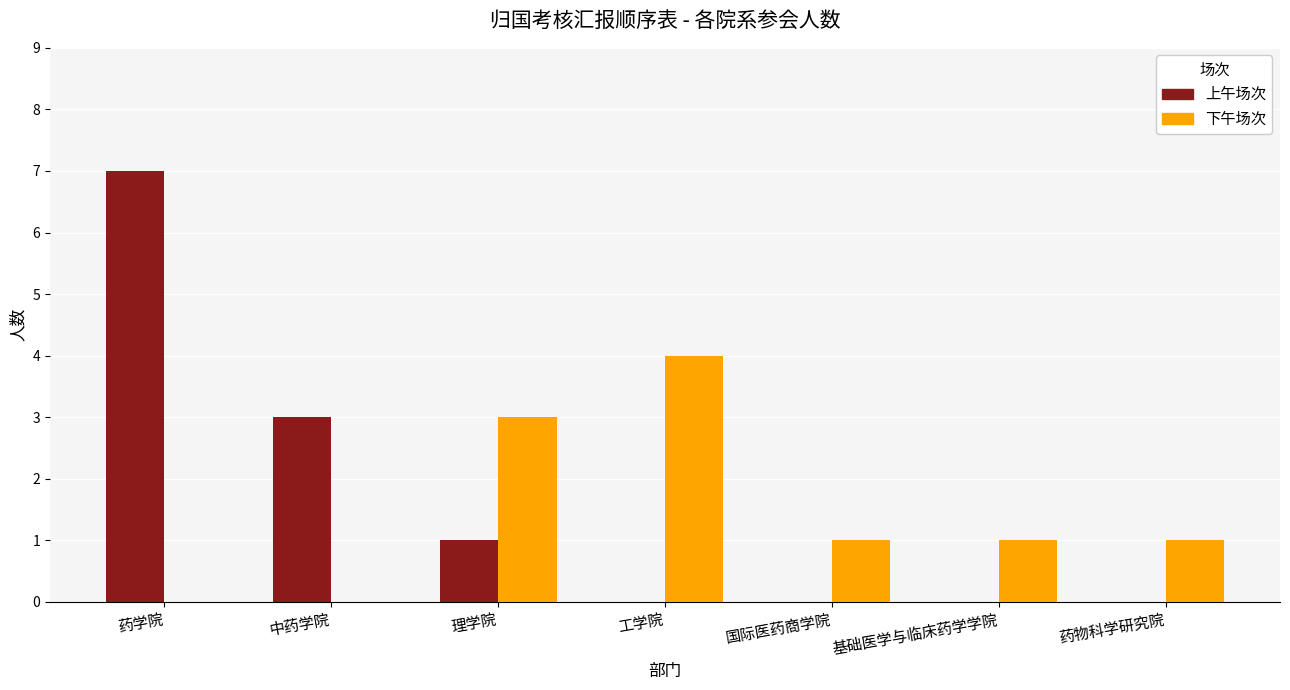

Which series has the largest range (max minus min)?

上午场次